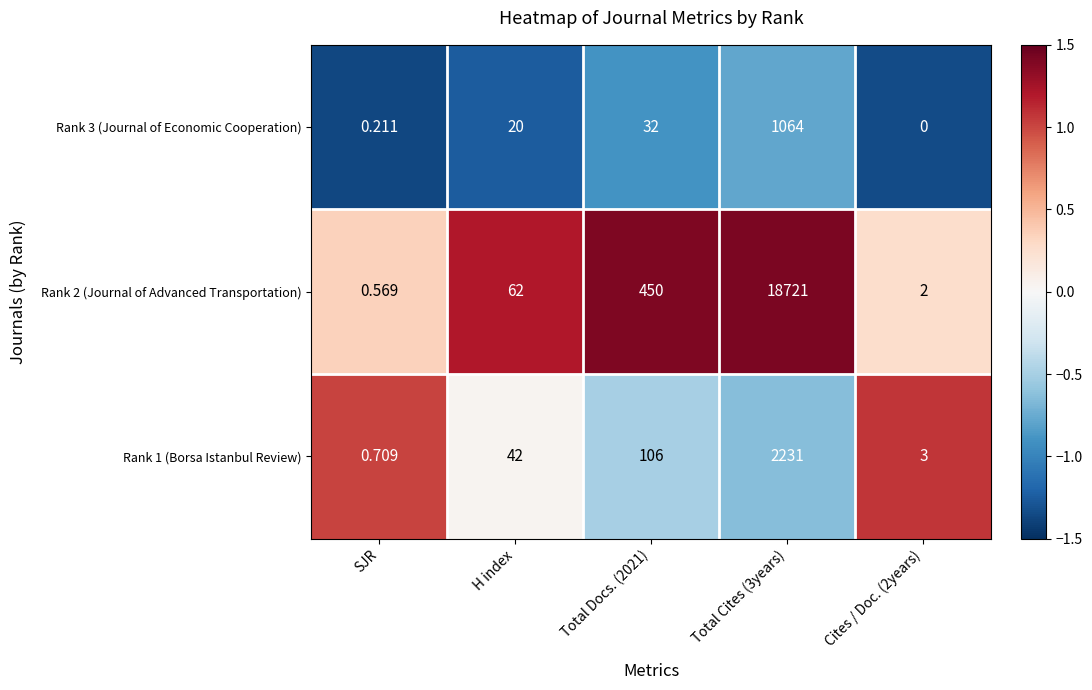

Is the value of Rank 1 (Borsa Istanbul Review) at Cites / Doc. (2years) greater than the value of Rank 3 (Journal of Economic Cooperation) at SJR?

Yes